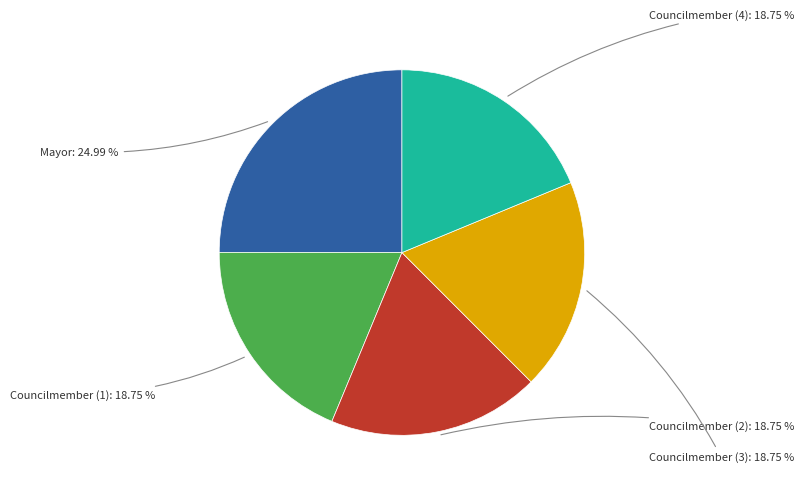

How many slices are in this pie chart?

5